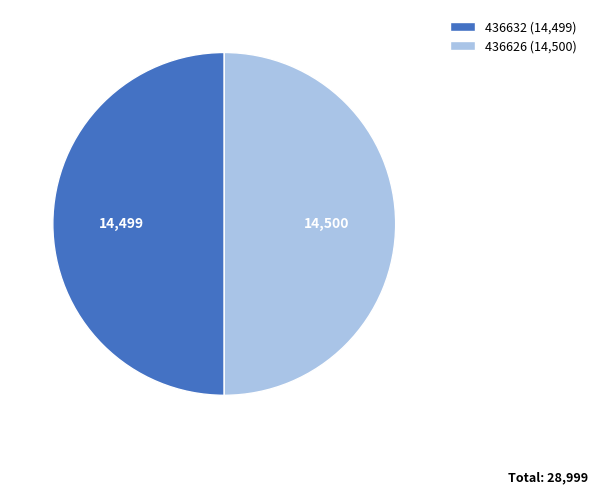

Do 436626 (14,500) and 436632 (14,499) together represent more than half of the pie?

Yes